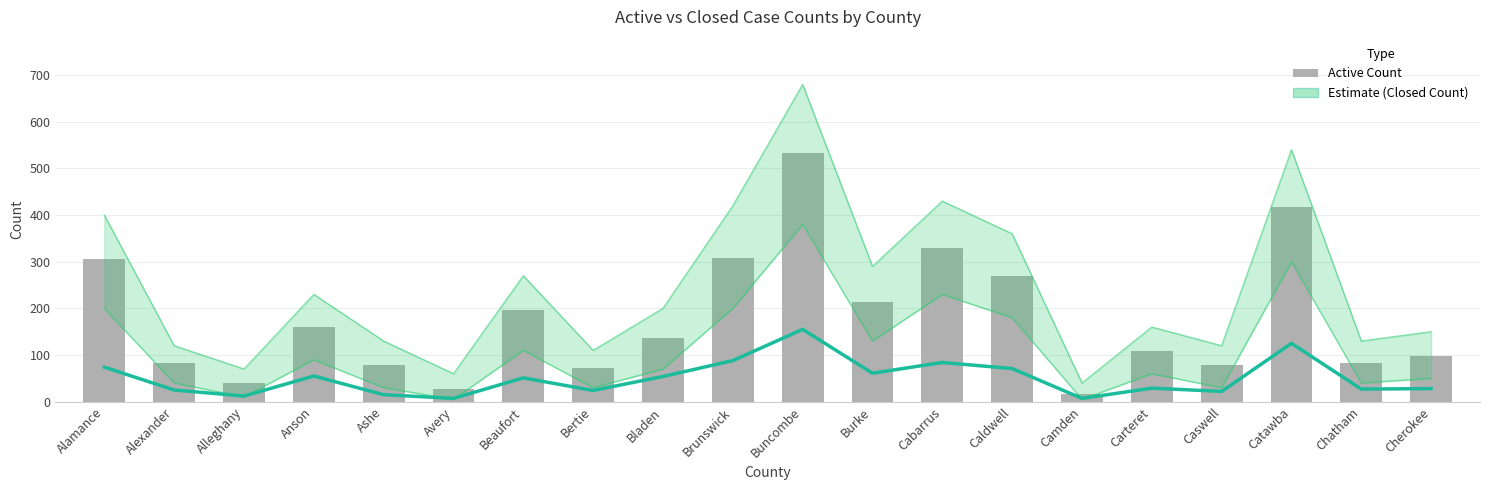

How many groups of bars are there?

20